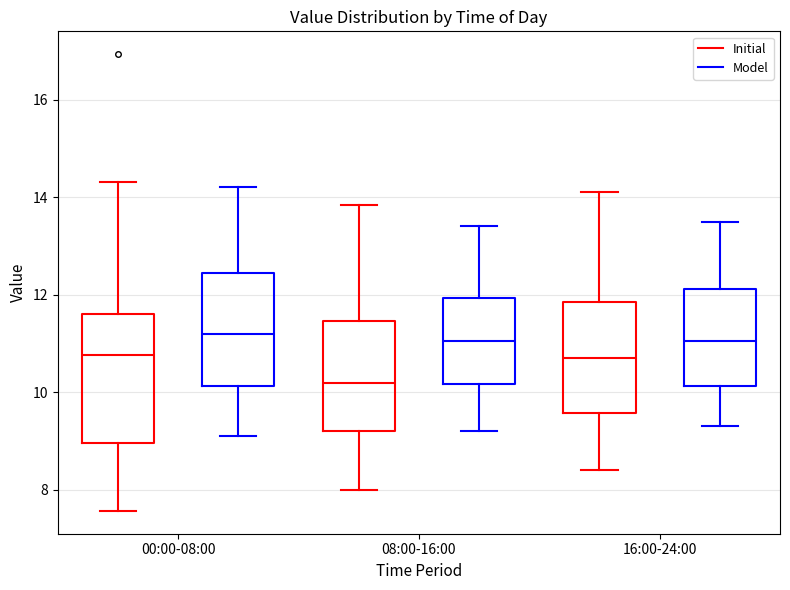

Which box is the tallest, from its lower edge to its upper edge?

00:00-08:00 (Initial)